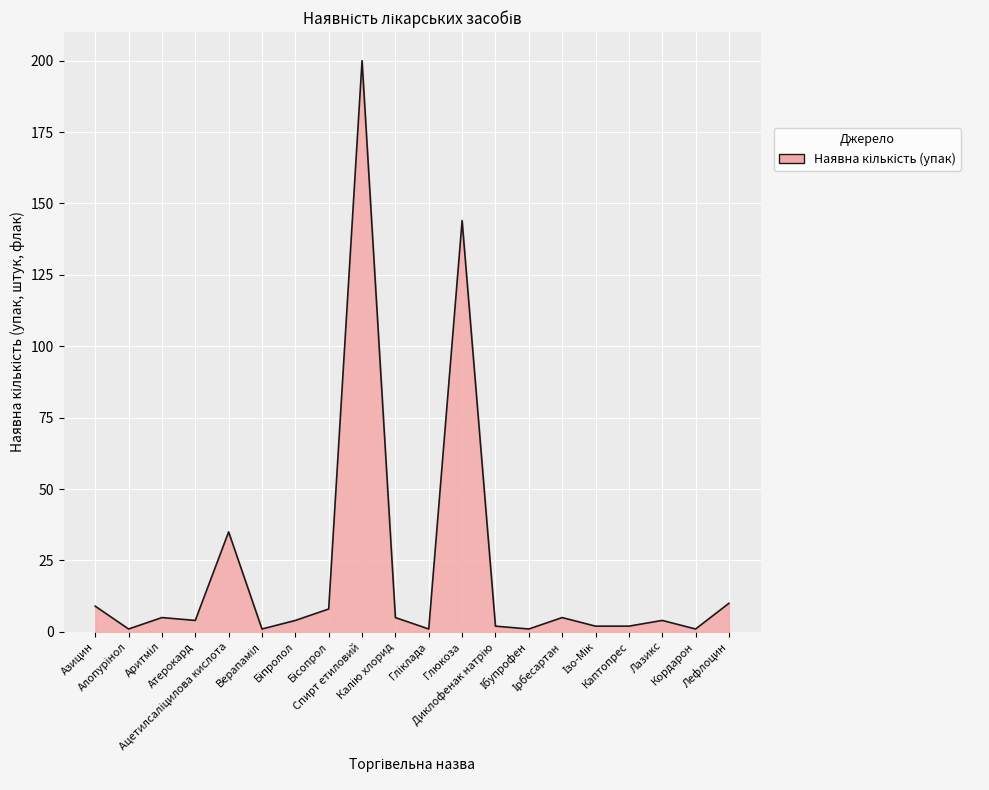

Count the number of categories in the chart.

20